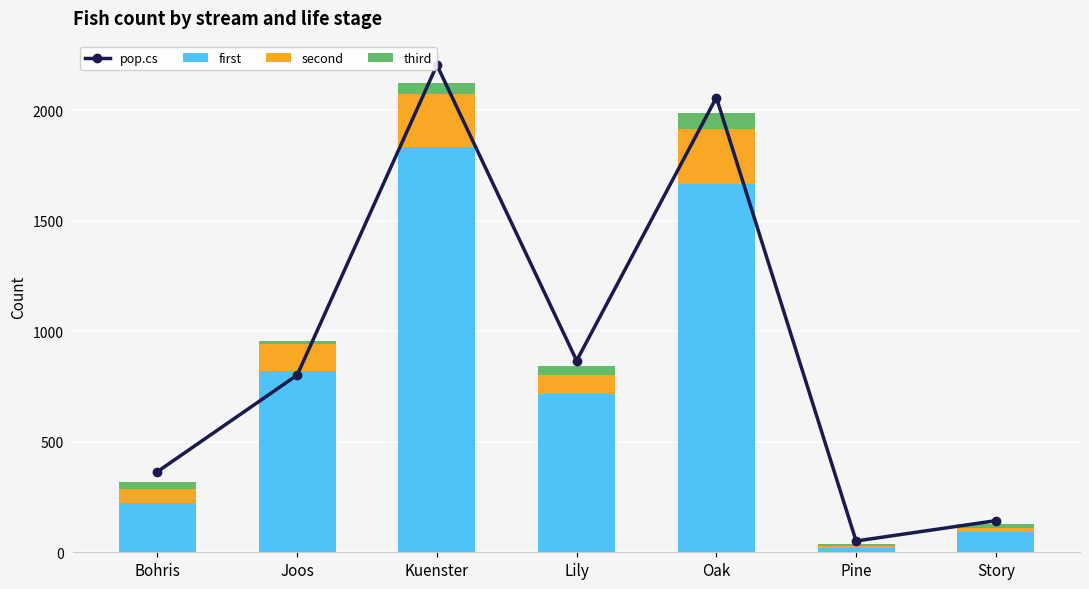

At which label does pop.cs first exceed 802?

Kuenster